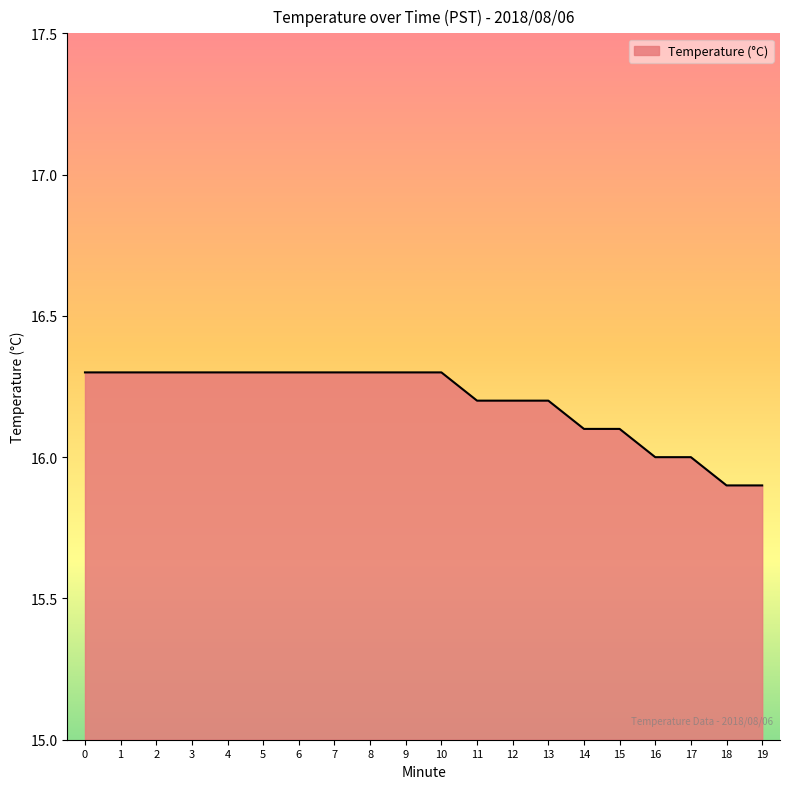

Reading left to right, what are all the values shown in this chart?

16.3	16.3	16.3	16.3	16.3	16.3	16.3	16.3	16.3	16.3	16.3	16.2	16.2	16.2	16.1	16.1	16.0	16.0	15.9	15.9